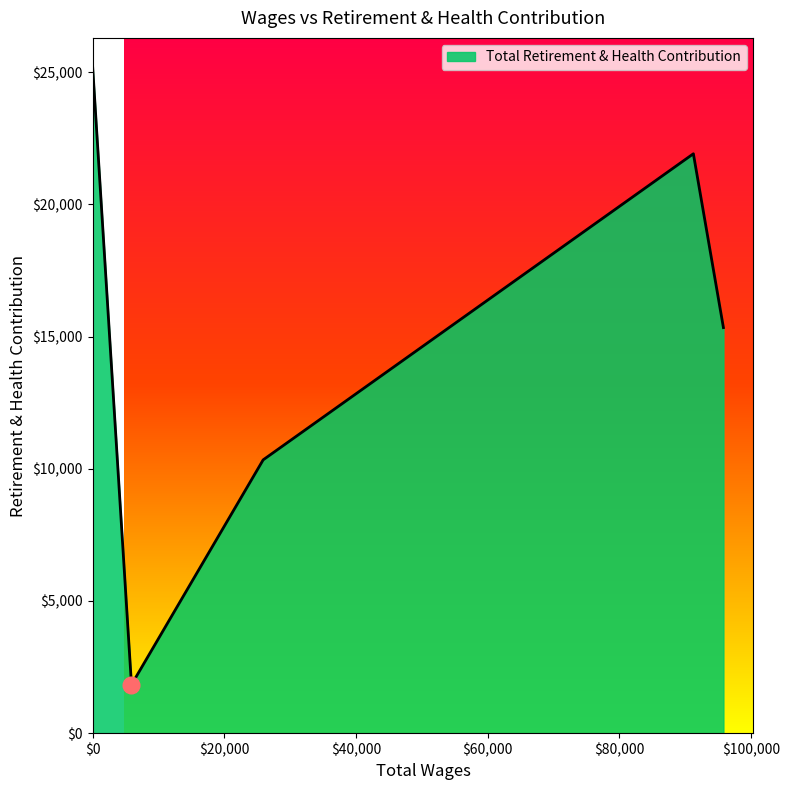

What is the average value?

14924.4